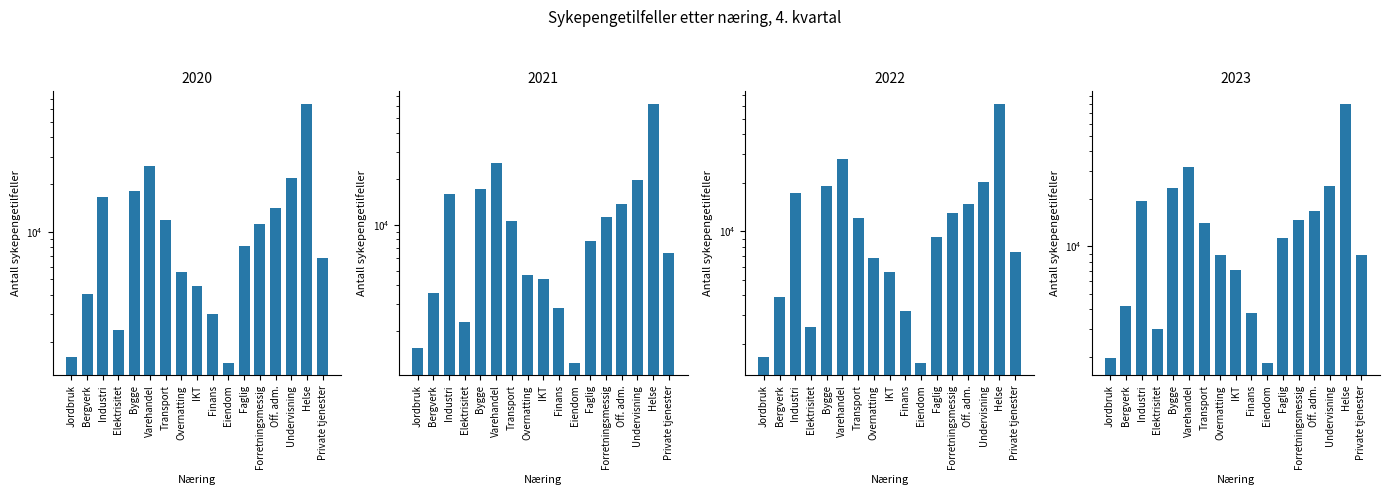

What is the difference between the maximum and second lowest values in the 2021 series?

59953